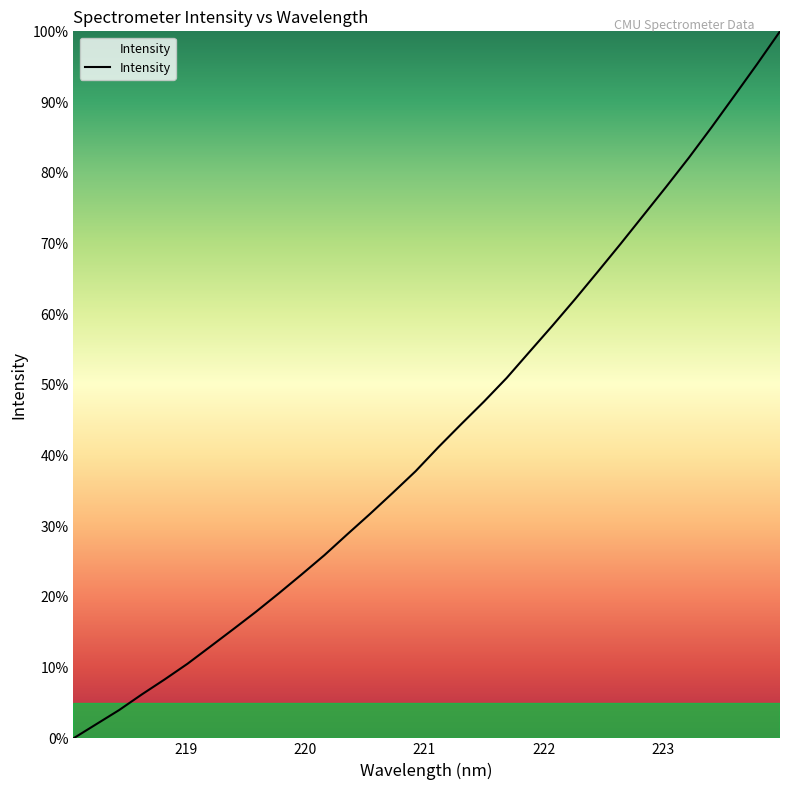

True or false: there are more than 1 points higher than both neighbors.

False